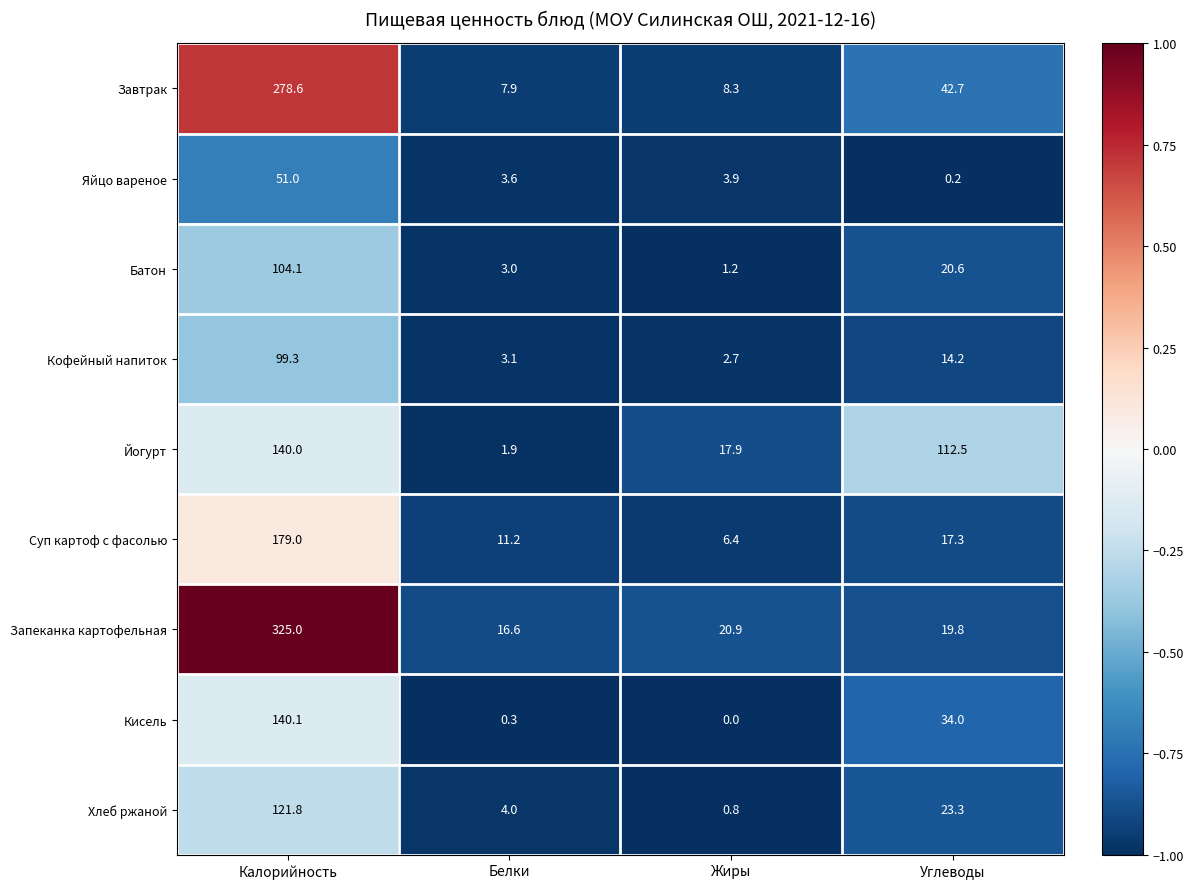

Is it true that Кофейный напиток equals 5.6 at Углеводы?

False